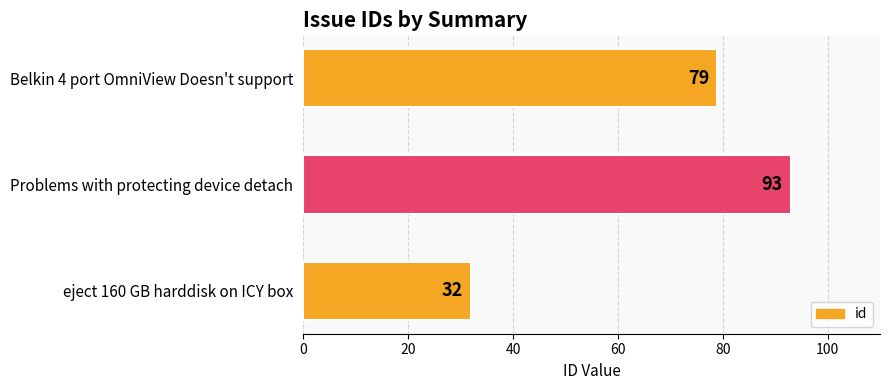

The value at Problems with protecting device detach is 156. True or false?

False